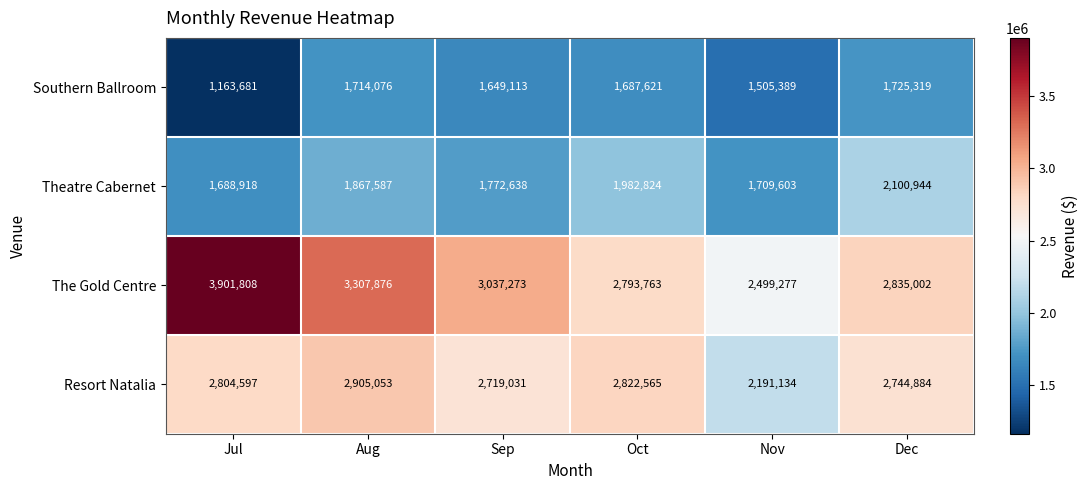

What is the difference between the highest and lowest values at Nov?

993888